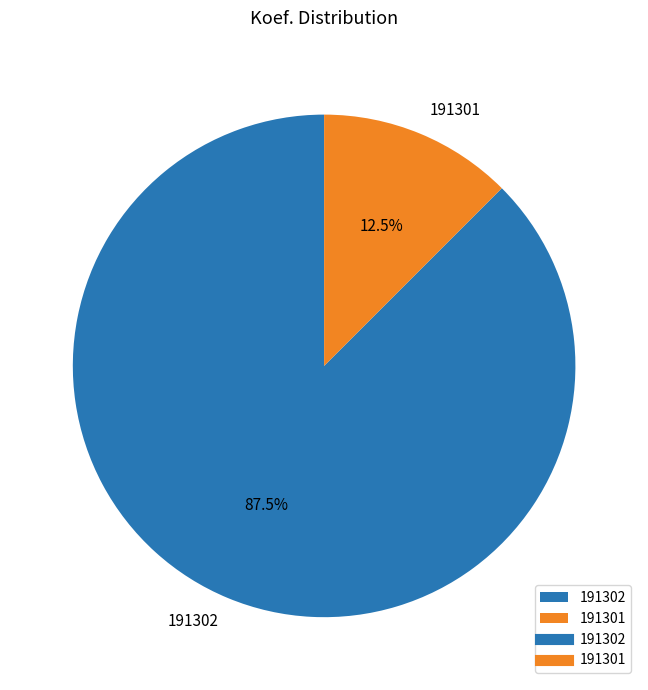

The 191301 slice represents 7% of the pie. True or false?

False